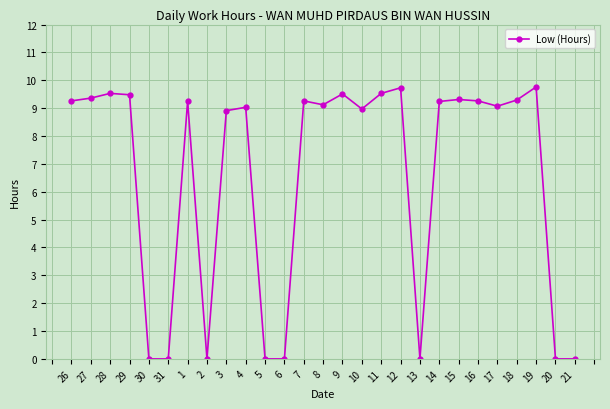

True or false: the data shows 9.0 at 4.

True